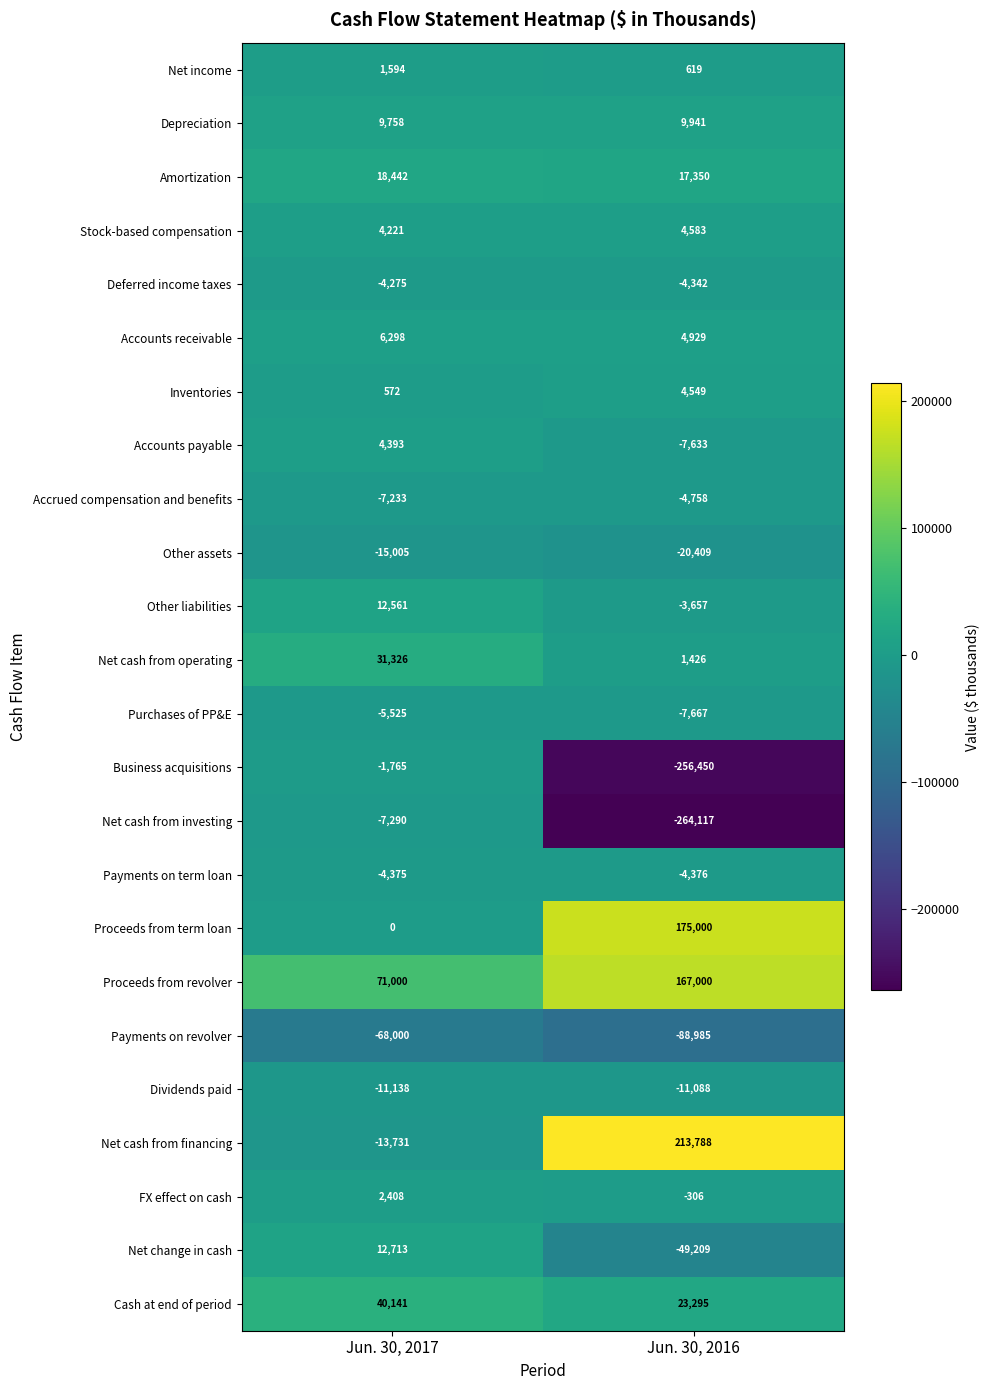

What is the approximate value of Cash at end of period at Jun. 30, 2016, to the nearest 100?

23300